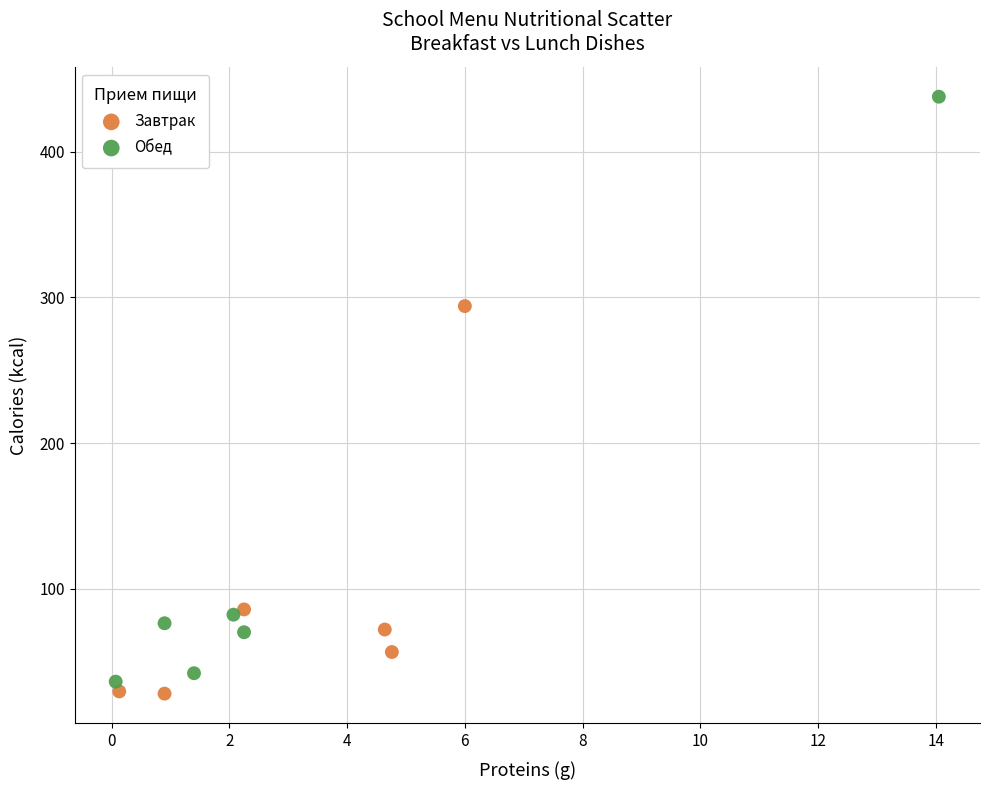

Which series reaches the maximum Y coordinate?

Обед